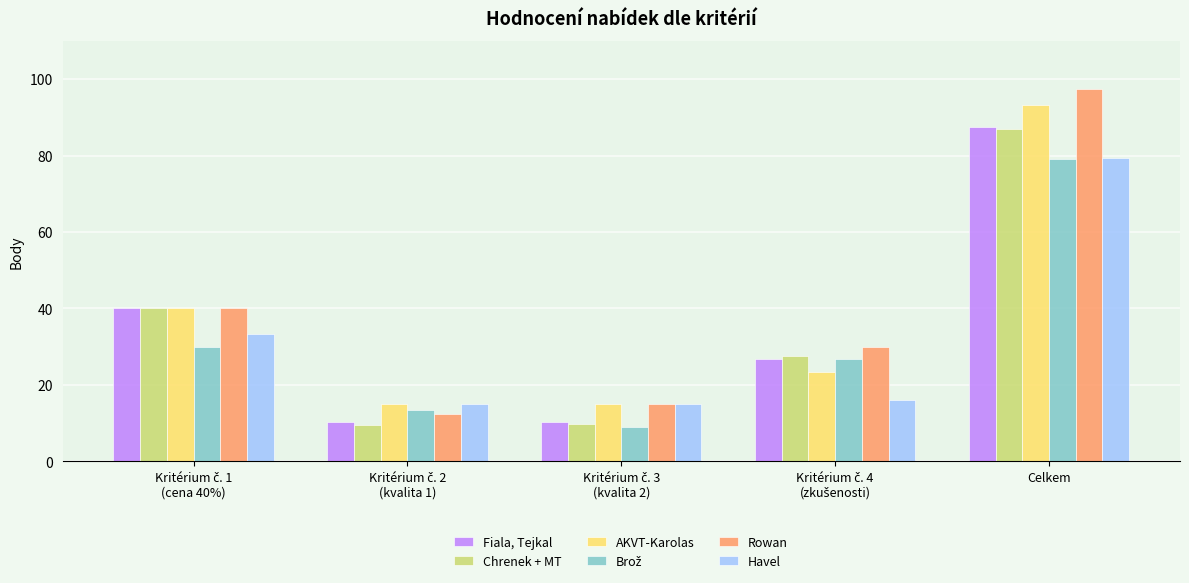

How many bars are there in total?

30